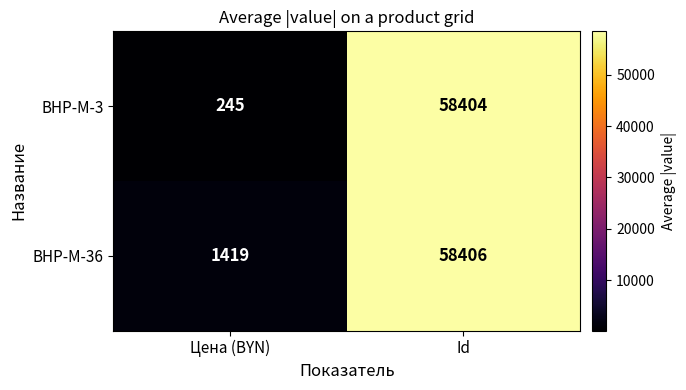

Rank the series at Id from highest to lowest value.

BHP-M-36, BHP-M-3